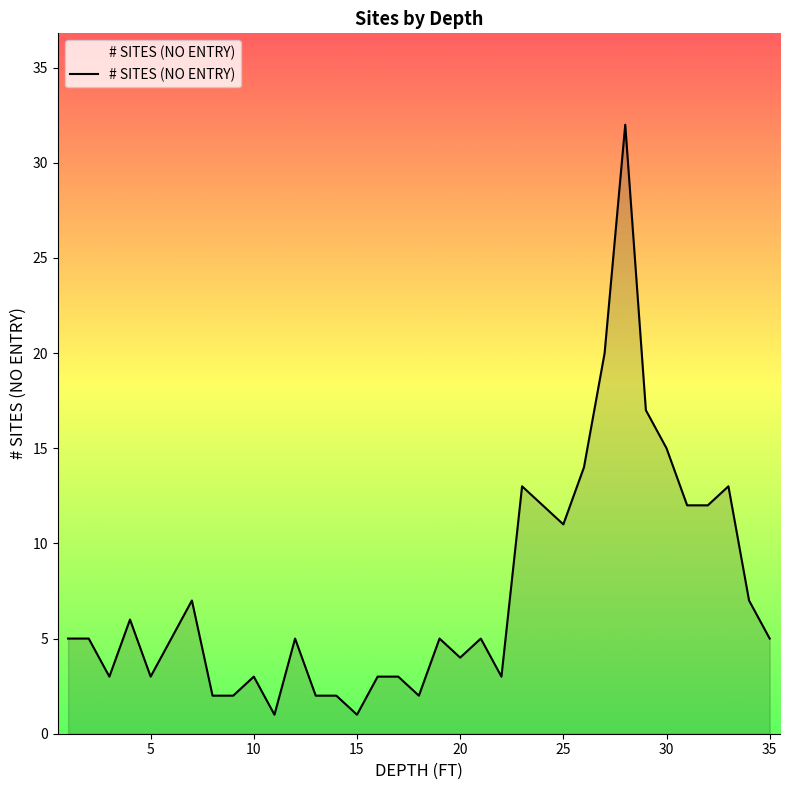

What is the difference between the maximum and minimum values?

31